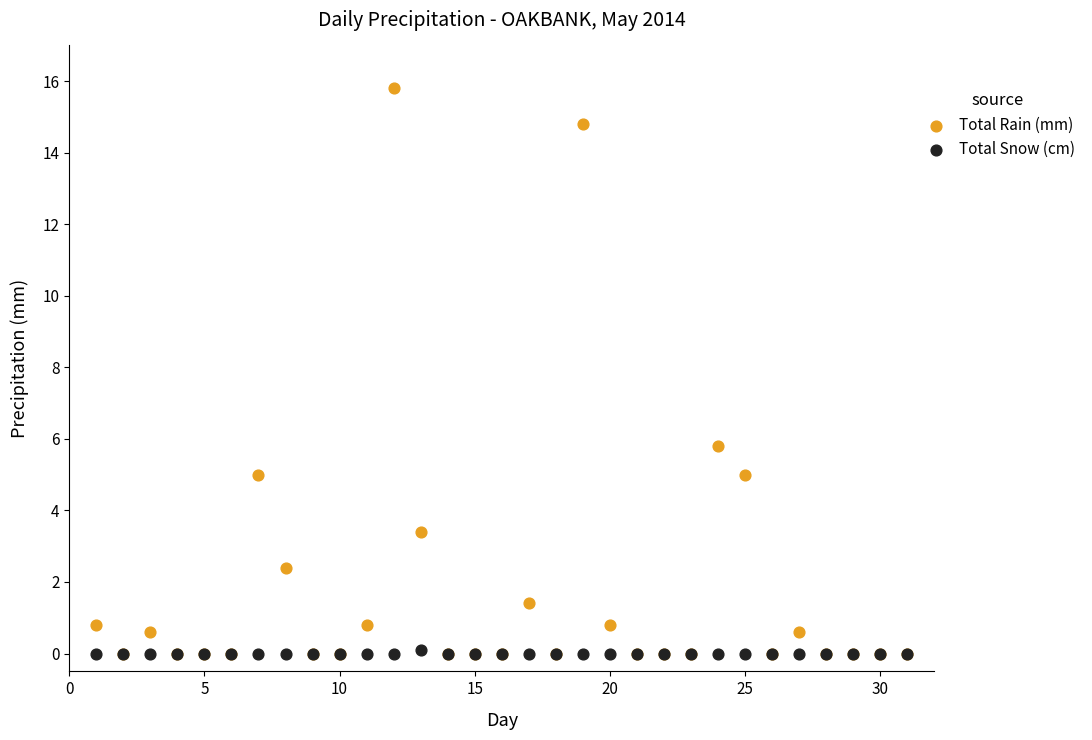

What are all the series names shown in the legend?

Total Rain (mm), Total Snow (cm)